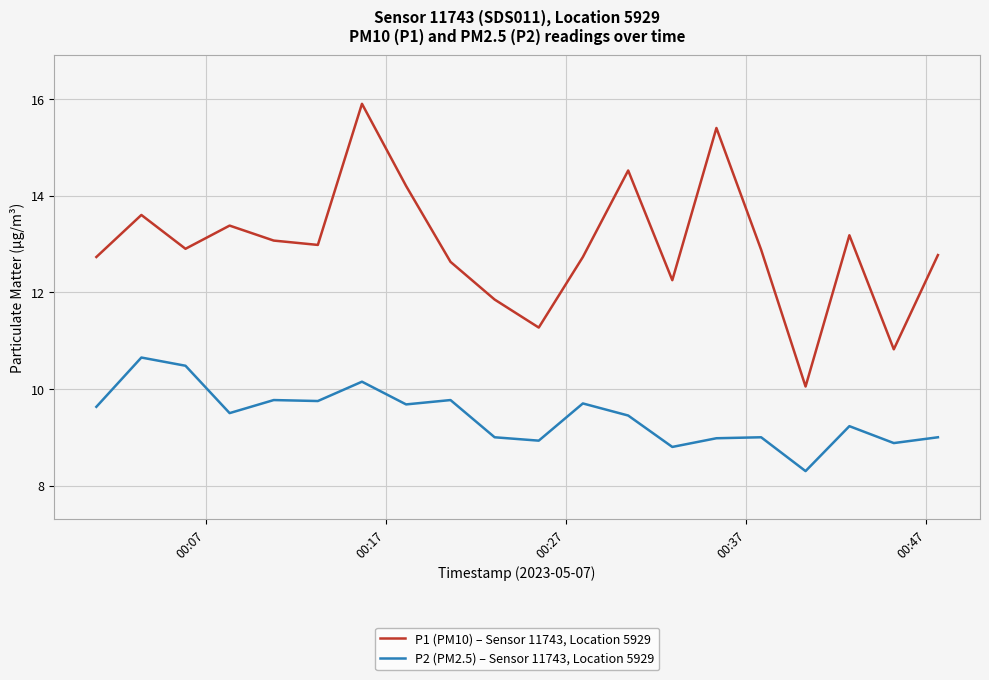

True or false: P1 (PM10) – Sensor 11743, Location 5929 and P2 (PM2.5) – Sensor 11743, Location 5929 intersect in this chart.

False